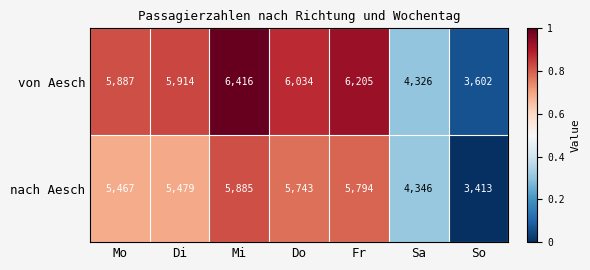

Which series changed the most between Mi and So?

von Aesch